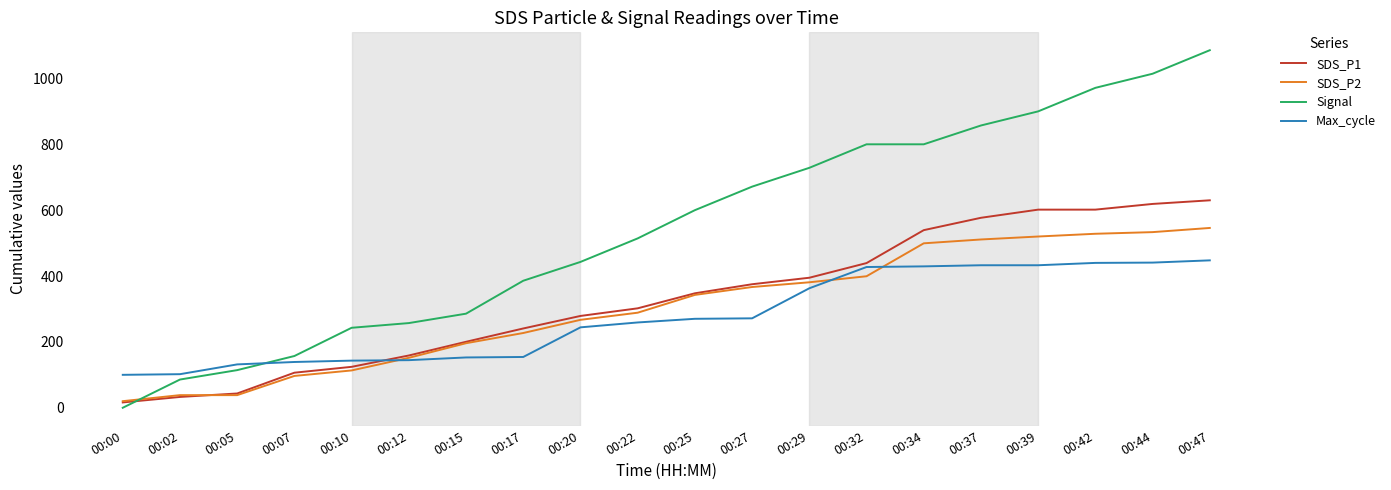

Which series has the largest range (max minus min)?

Signal